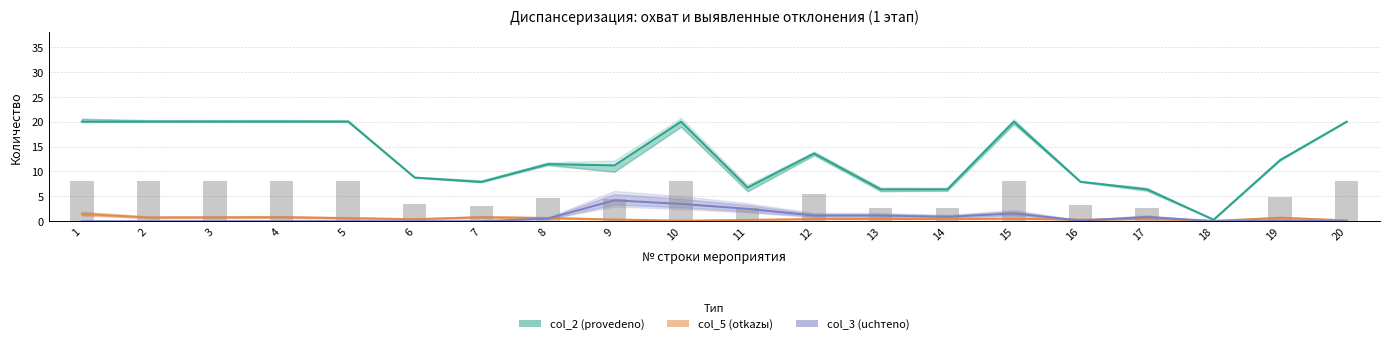

Reading left to right, extract all data points from this chart.

col_2 (provedeno): 1=20.0	2=20.0	3=20.0	4=20.0	5=20.0	6=8.8	7=7.9	8=11.5	9=11.2	10=20.0	11=6.8	12=13.6	13=6.4	14=6.4	15=20.0	16=7.9	17=6.4	18=0.3	19=12.3	20=20.0
col_5 (otkazы): 1=1.4	2=0.7	3=0.8	4=0.8	5=0.6	6=0.4	7=0.8	8=0.6	9=0.3	10=0.1	11=0.3	12=0.4	13=0.5	14=0.4	15=0.5	16=0.3	17=0.4	18=0.1	19=0.7	20=0.2
col_3 (uchтeno): 1=0.0	2=0.0	3=0.0	4=0.0	5=0.0	6=0.0	7=0.0	8=0.5	9=4.2	10=3.5	11=2.5	12=1.1	13=1.1	14=0.9	15=1.5	16=0.1	17=0.8	18=0.0	19=0.1	20=0.0